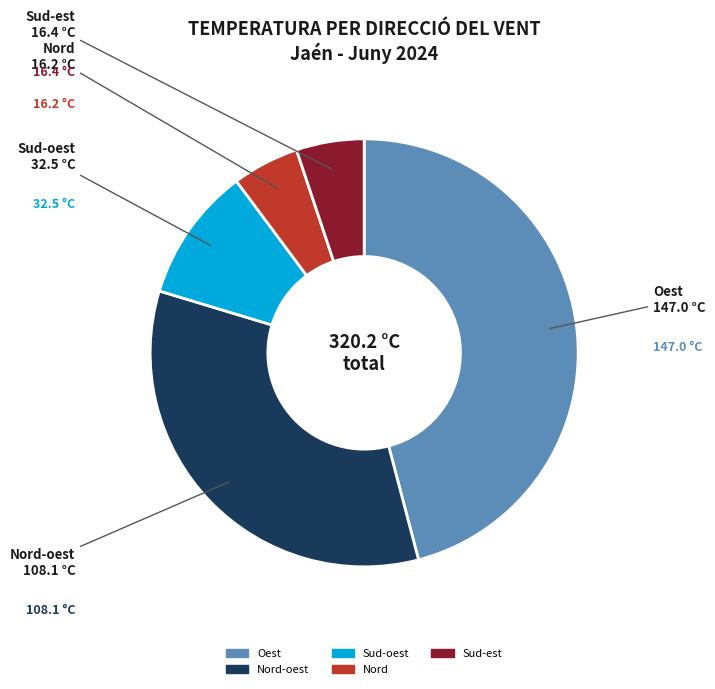

Is there any slice that represents more than half of the pie?

No